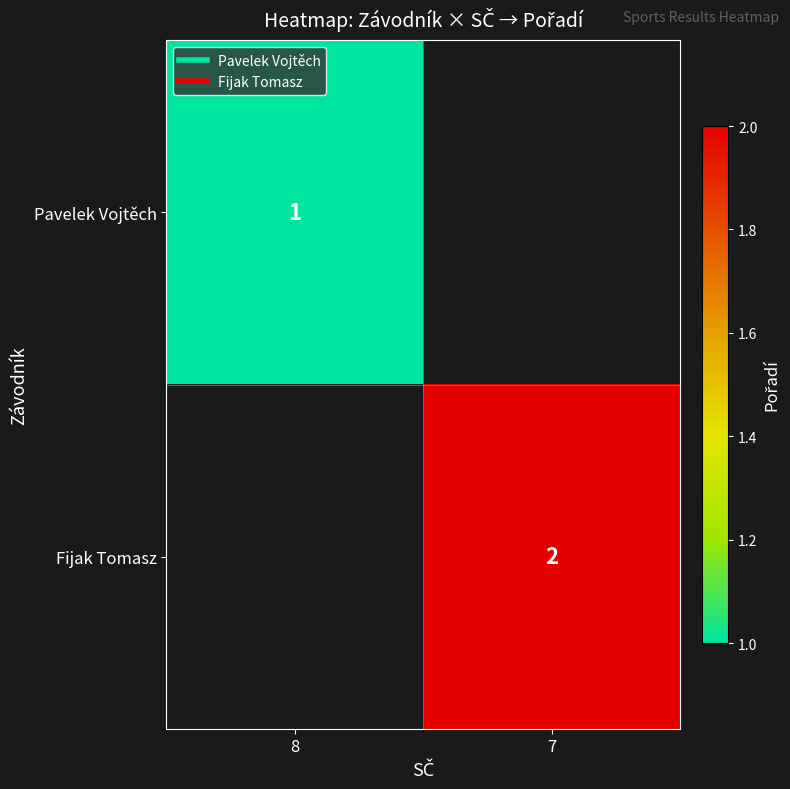

Which has a higher value, 7 or 8?

8